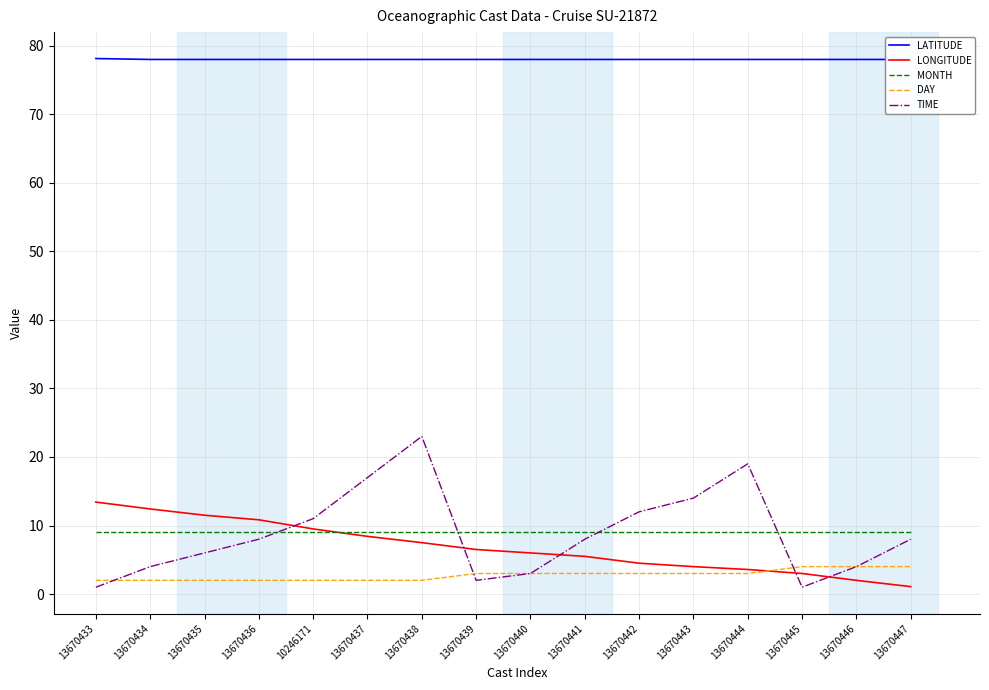

What is the total value across all series at 13670433?

103.5